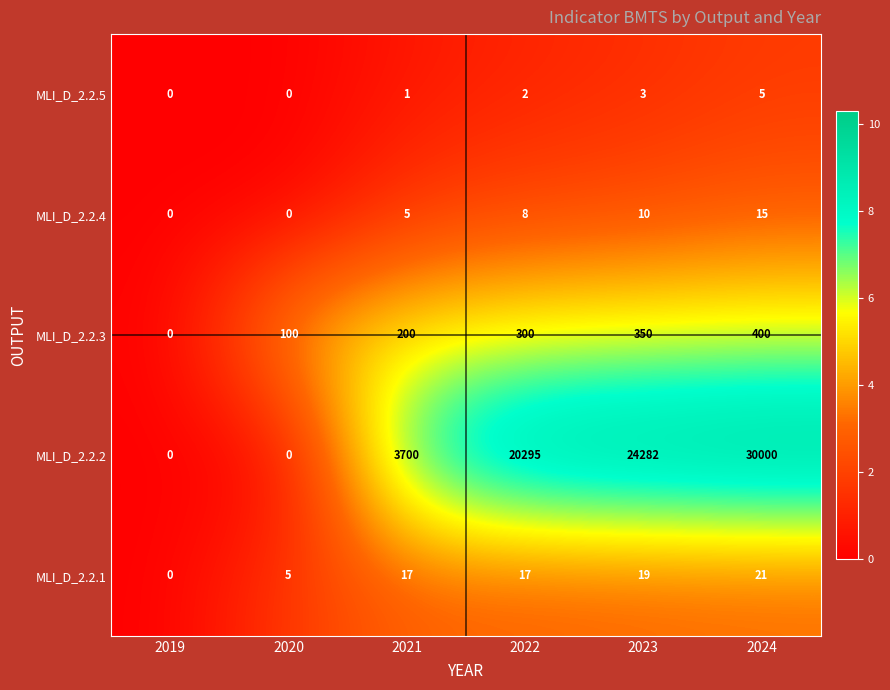

True or false: MLI_D_2.2.1 has a value of 17 at 2021.

True